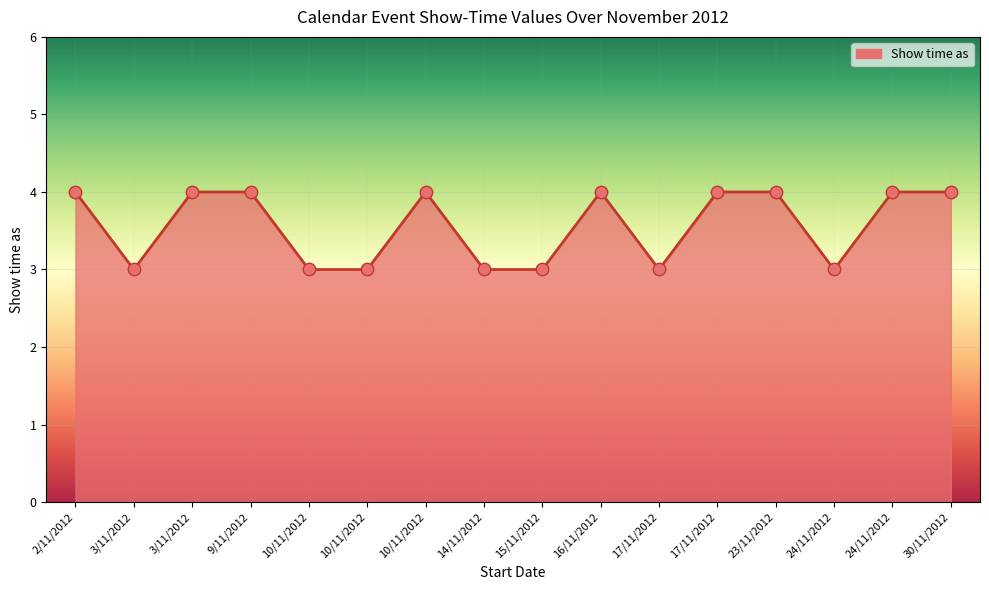

What is the change in value from 10/11/2012 to 15/11/2012?

-1